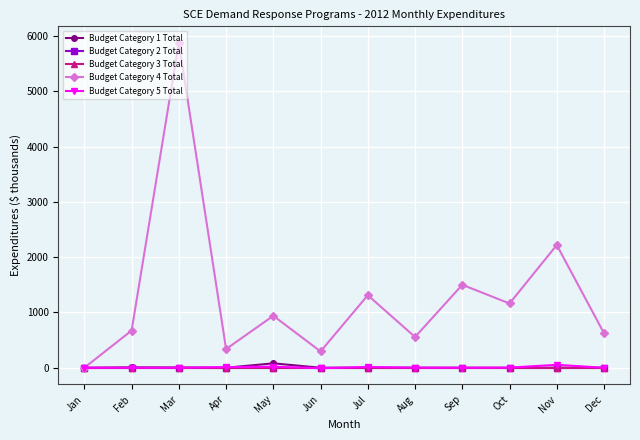

Reading left to right, extract all data points from this chart.

Budget Category 1 Total: Jan=0.0	Feb=7.2	Mar=4.4	Apr=0.0	May=79.7	Jun=0.0	Jul=1.0	Aug=0.0	Sep=0.0	Oct=-1.7	Nov=0.0	Dec=0.0
Budget Category 2 Total: Jan=0.0	Feb=0.0	Mar=0.0	Apr=0.0	May=0.0	Jun=0.0	Jul=0.0	Aug=0.0	Sep=0.0	Oct=0.0	Nov=0.0	Dec=0.0
Budget Category 3 Total: Jan=0.0	Feb=0.0	Mar=0.0	Apr=0.0	May=0.0	Jun=0.0	Jul=0.0	Aug=0.0	Sep=0.0	Oct=0.0	Nov=0.0	Dec=0.0
Budget Category 4 Total: Jan=0.0	Feb=672.5	Mar=5878.8	Apr=337.9	May=939.6	Jun=294.8	Jul=1311.4	Aug=556.2	Sep=1499.7	Oct=1161.9	Nov=2218.8	Dec=624.1
Budget Category 5 Total: Jan=0.0	Feb=0.0	Mar=0.0	Apr=11.5	May=19.0	Jun=-8.2	Jul=13.3	Aug=1.4	Sep=0.0	Oct=2.5	Nov=52.7	Dec=0.0